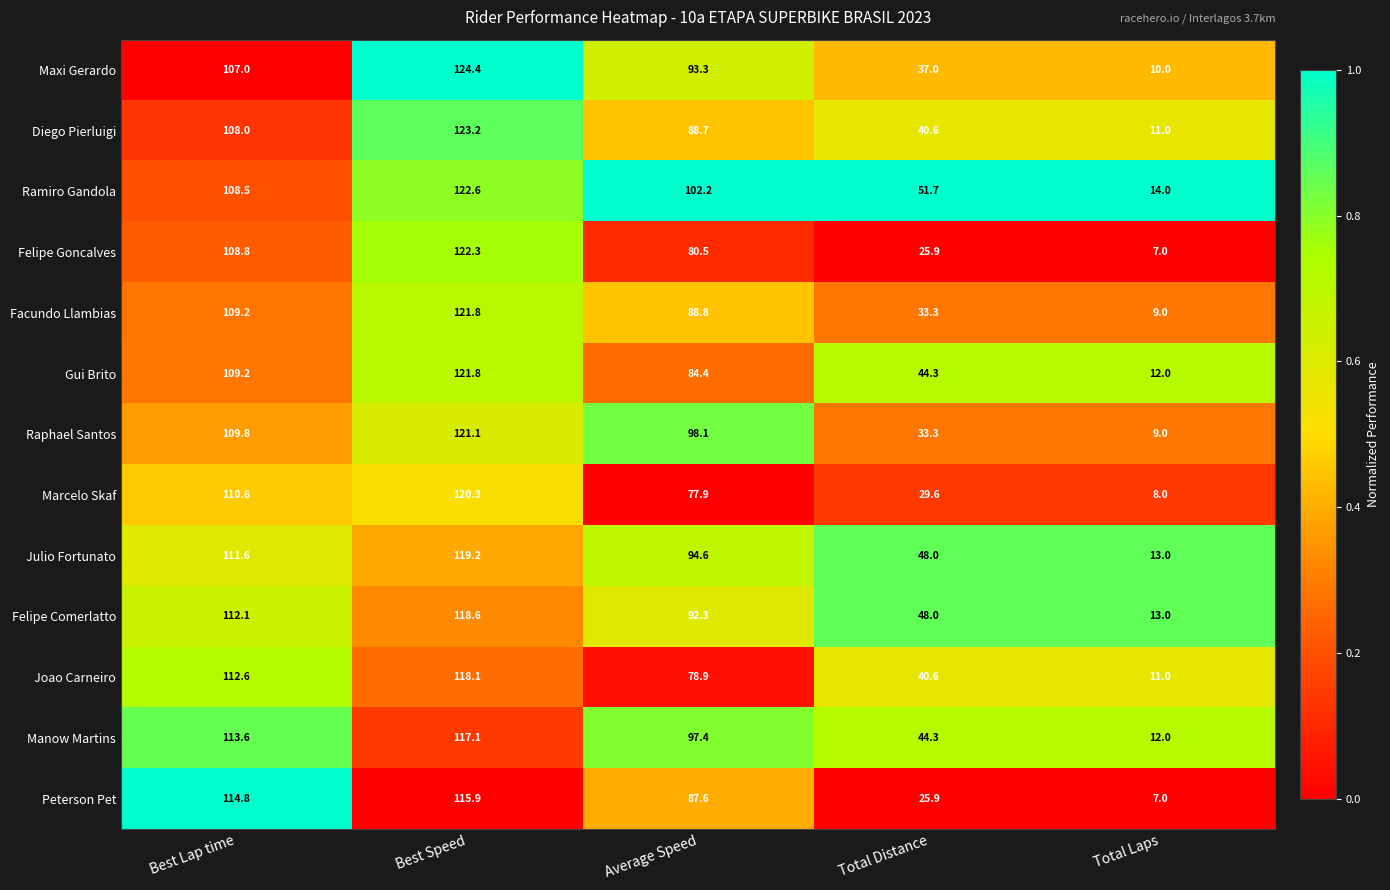

The Marcelo Skaf series shows 11.6 at Total Laps. True or false?

False